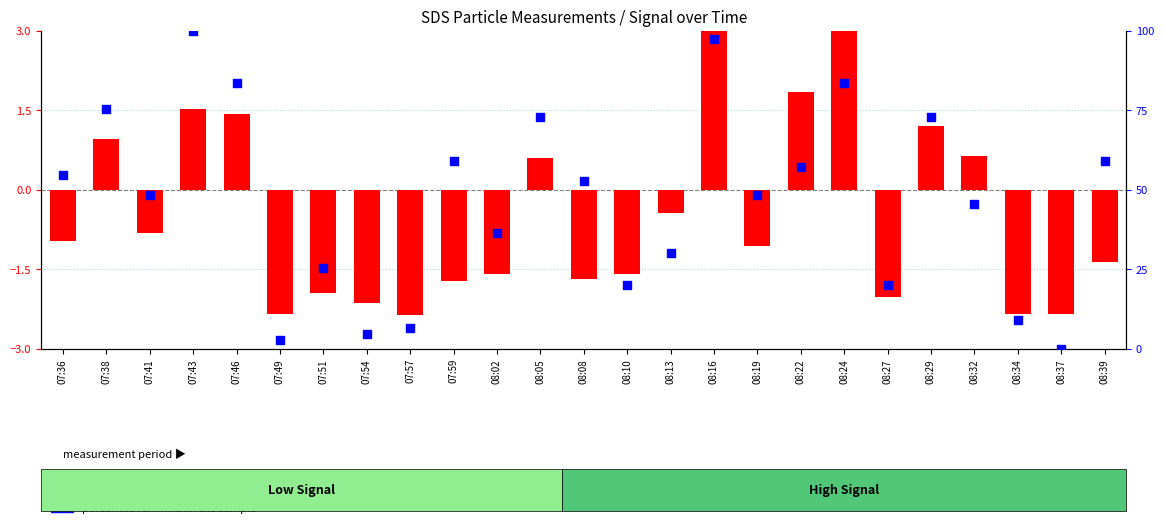

What is the total value across all series at 08:34?

6.8